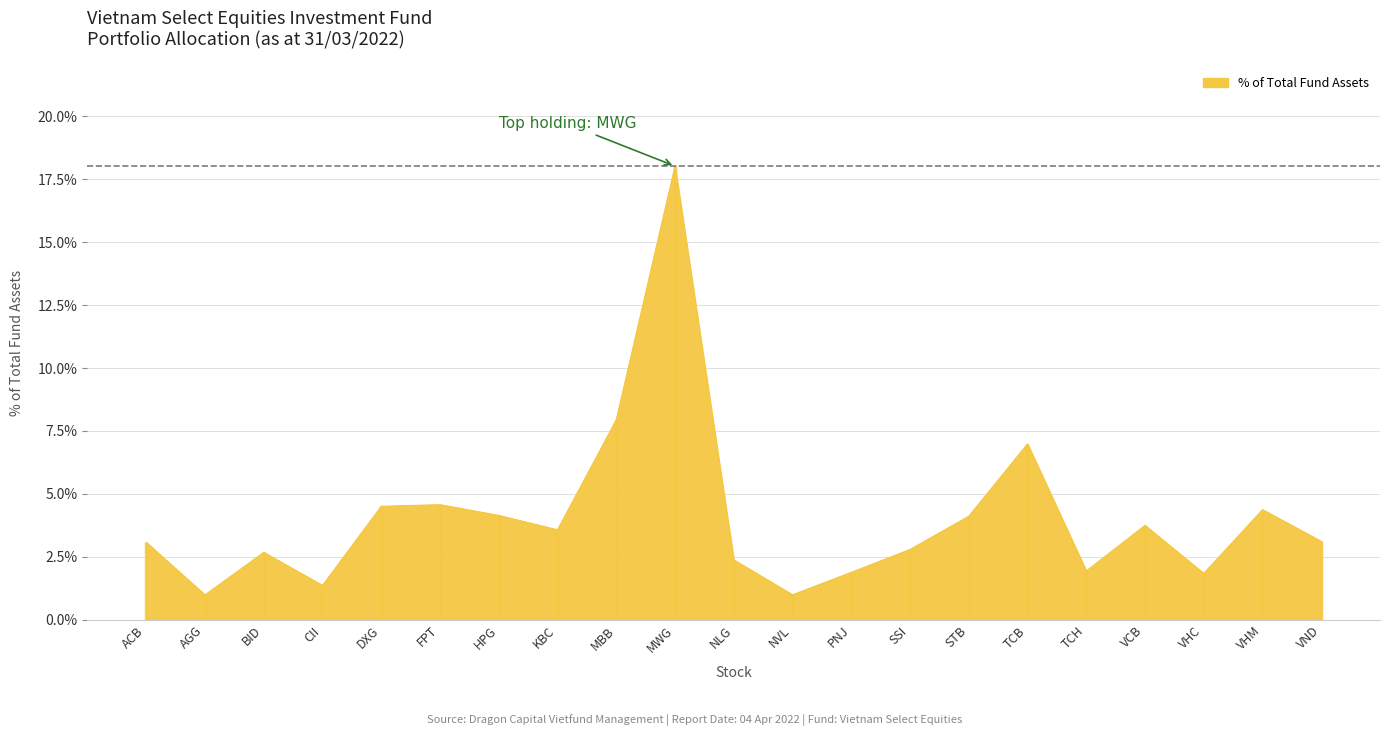

The chart shows a value of 0.0 at CII. True or false?

True